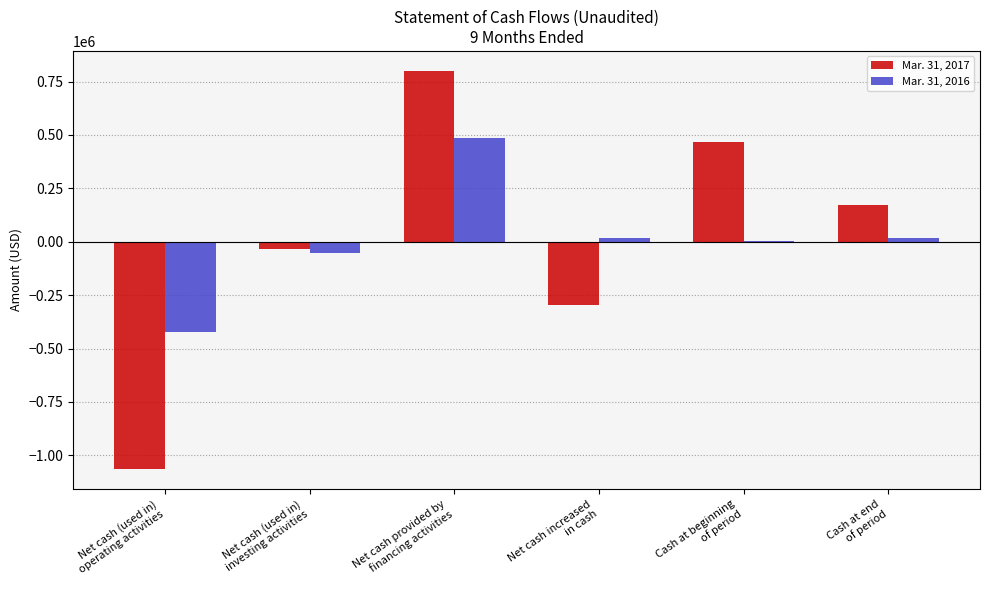

Where does the Mar. 31, 2017 series first go above 172188?

Net cash provided by
financing activities